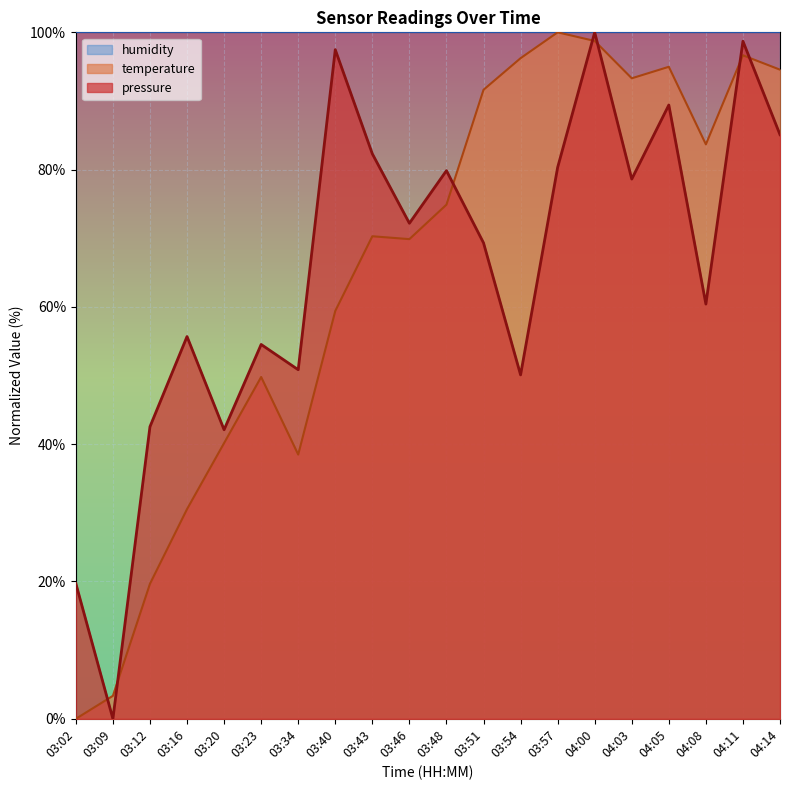

Reading left to right, extract all data points from this chart.

pressure: 19.7	0.0	42.6	55.7	42.1	54.5	50.8	97.5	82.3	72.2	79.9	69.3	50.1	80.3	100.0	78.6	89.4	60.4	98.7	85.1
temperature: 0.0	3.3	19.7	30.5	40.2	49.8	38.5	59.4	70.3	69.9	74.9	91.6	96.2	100.0	98.7	93.3	95.0	83.7	96.7	94.6